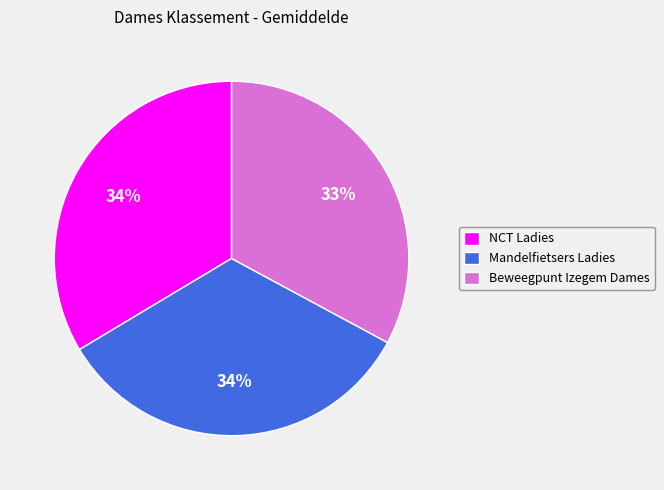

What is the smallest slice in the pie chart?

Beweegpunt Izegem Dames